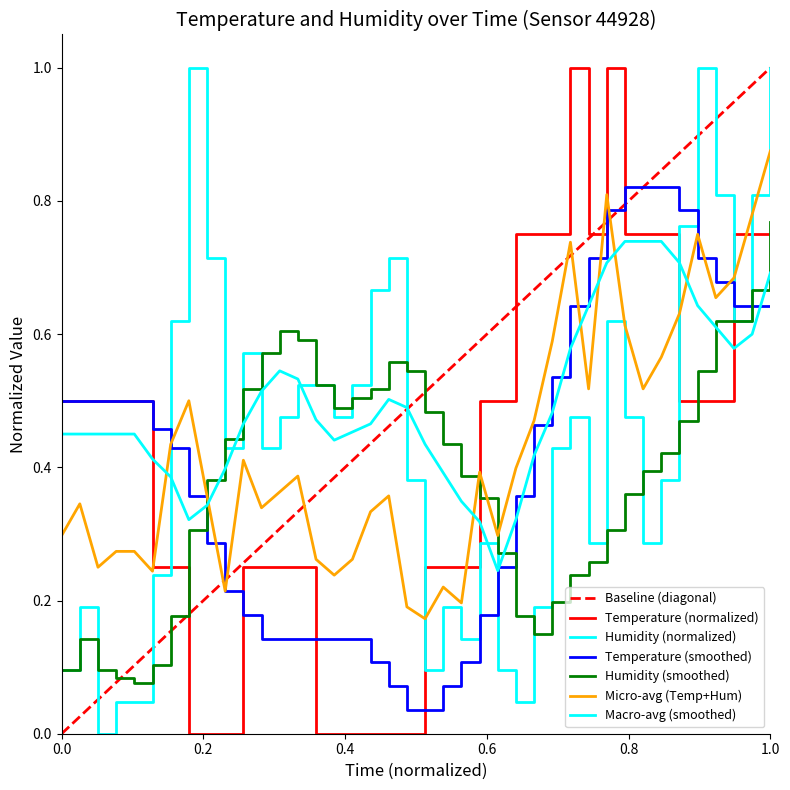

True or false: temperature and humidity intersect in this chart.

True